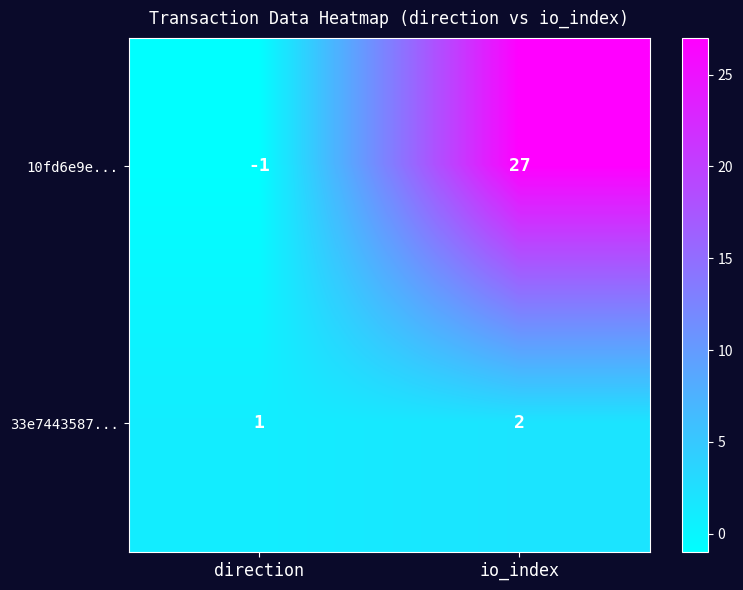

Is the value of 10fd6e9e... at io_index greater than the value of 33e7443587... at direction?

Yes